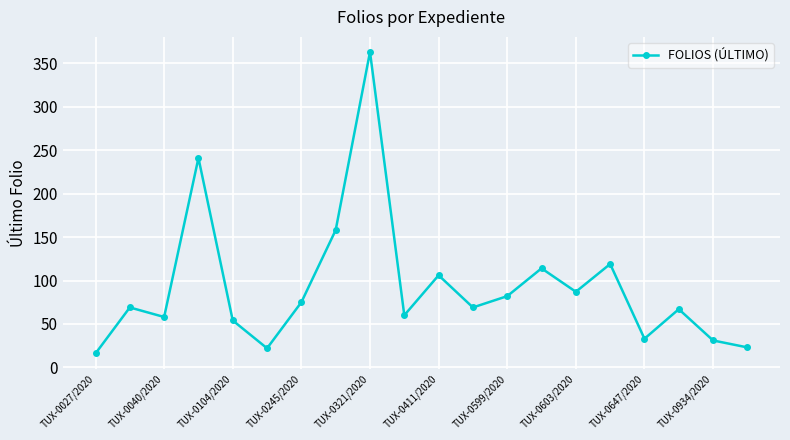

What is the average value?

92